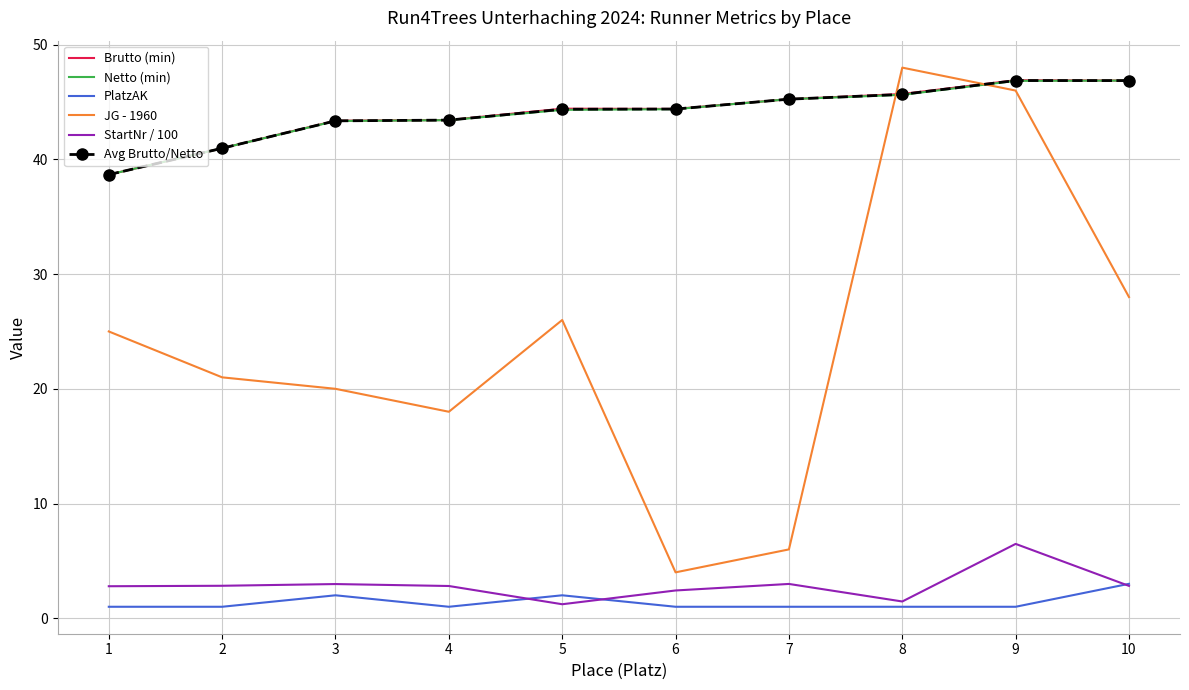

At which category is the sum across all series the highest?

9